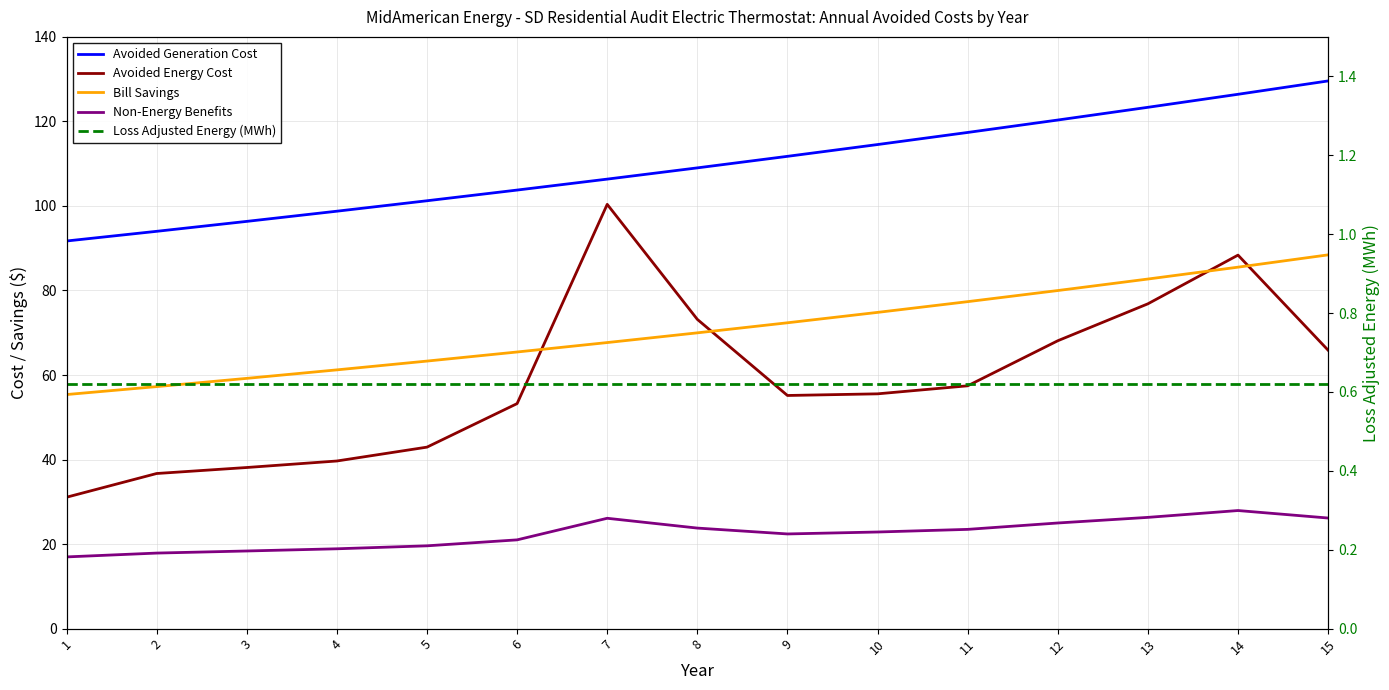

Which series changed the most between 1 and 3?

Avoided Energy Cost